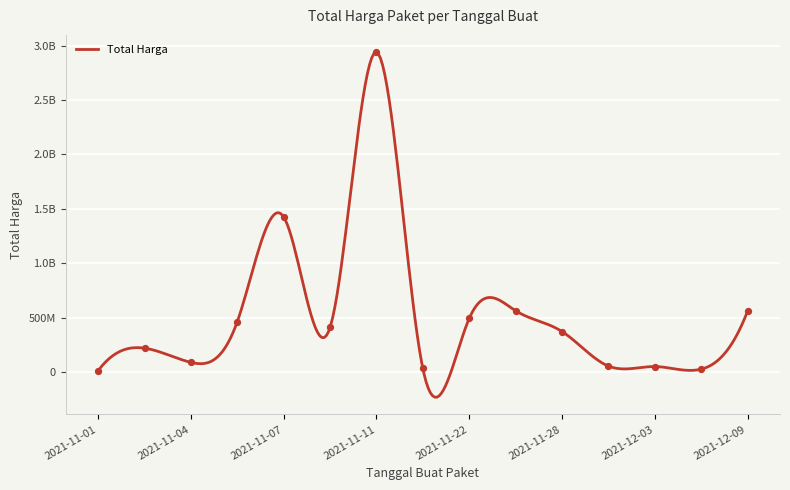

What is the ratio of the value at 2021-11-17 to the value at 2021-12-03?

0.7